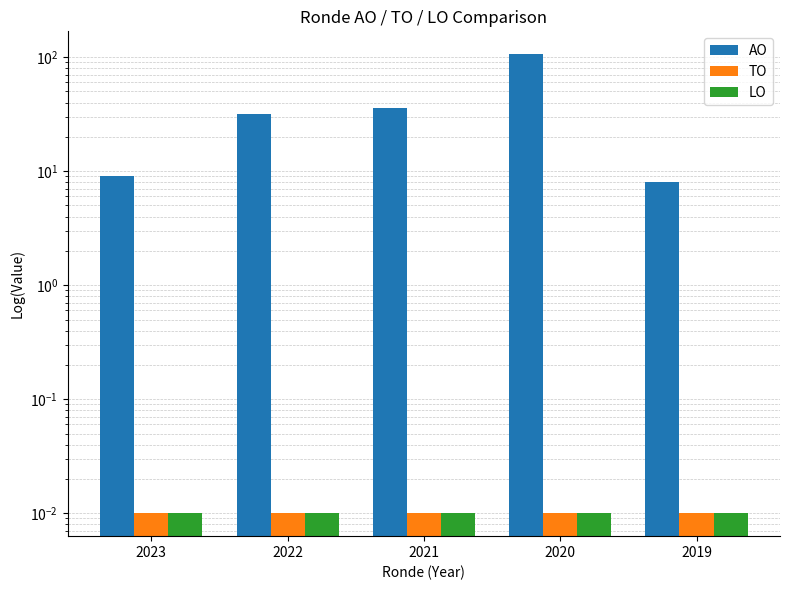

Which series has the largest range (max minus min)?

AO